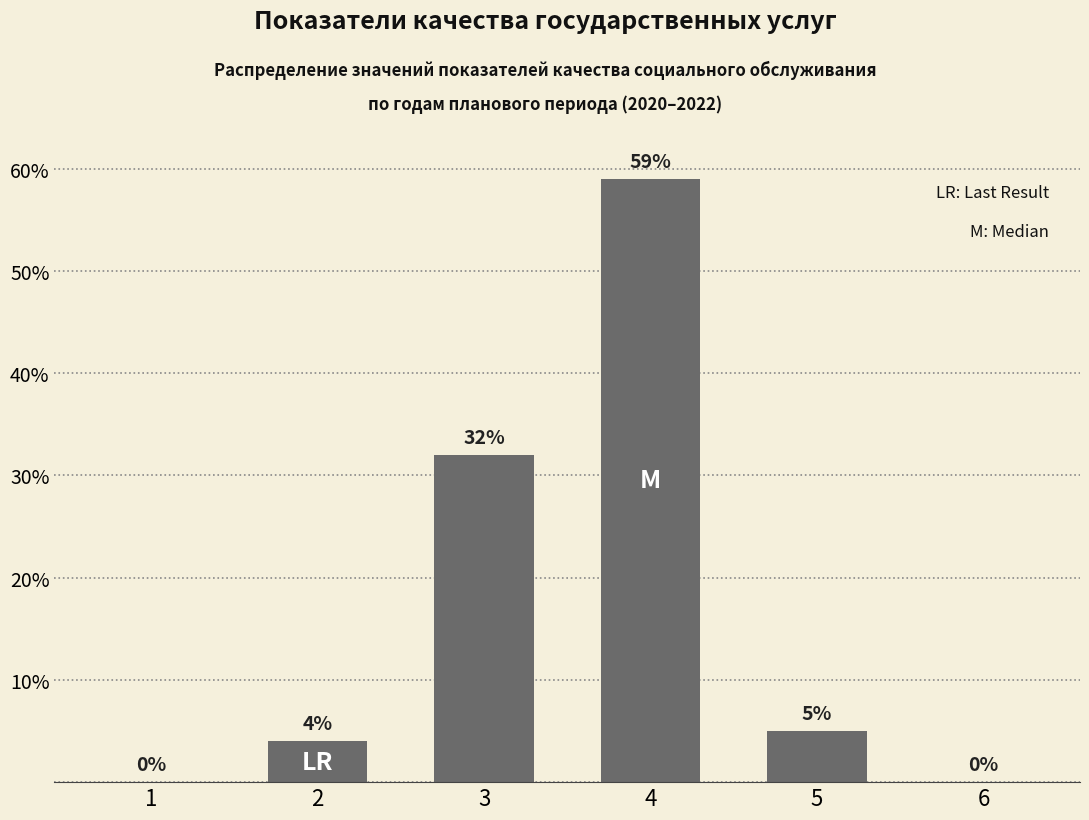

Reading right to left, extract all data points from this chart.

0	5	59	32	4	0